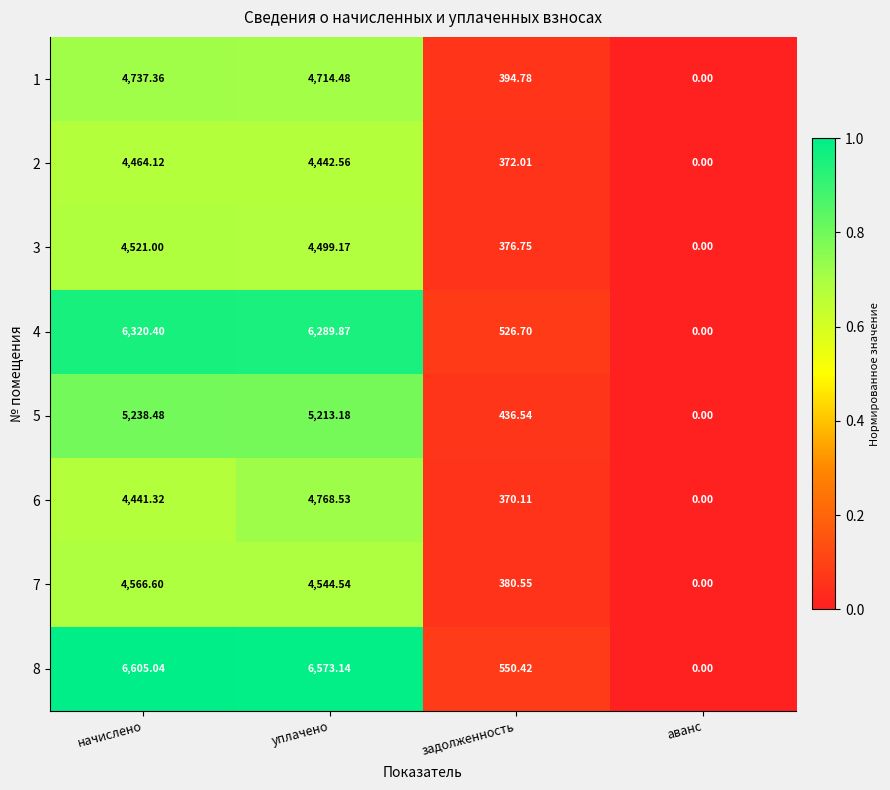

List the labels in order of 7 value, largest first.

начислено, уплачено, задолженность, аванс